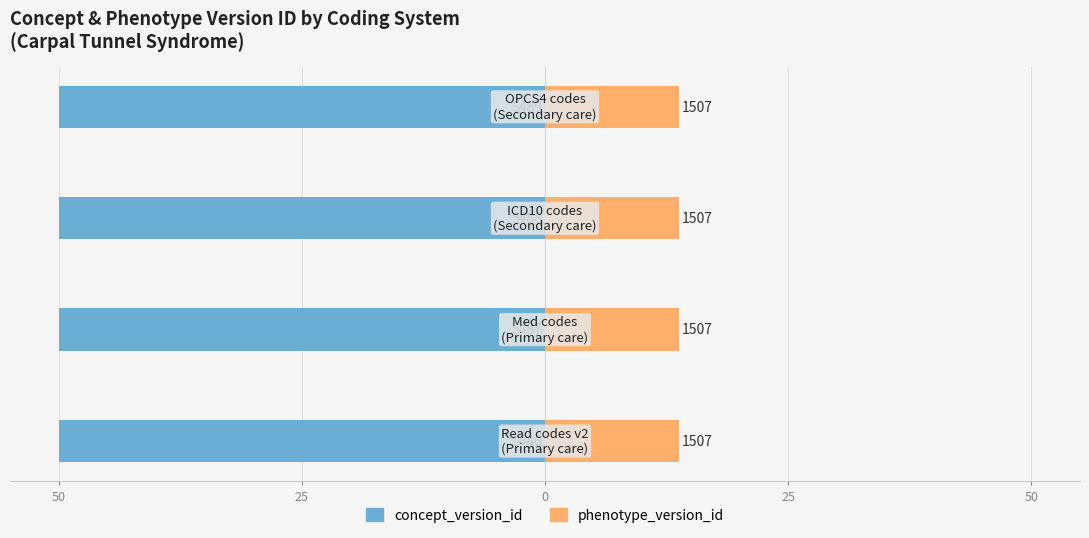

Rank the series at 50 from lowest to highest value.

concept_version_id, phenotype_version_id